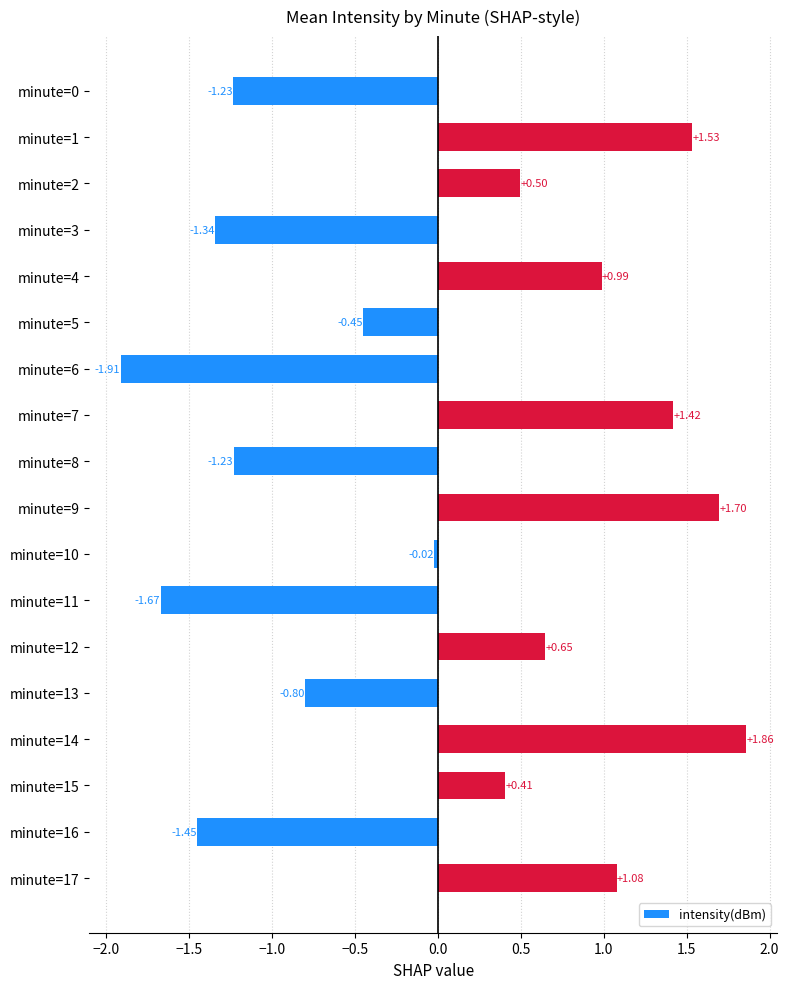

What is the change in value from minute=3 to minute=11?

-0.3